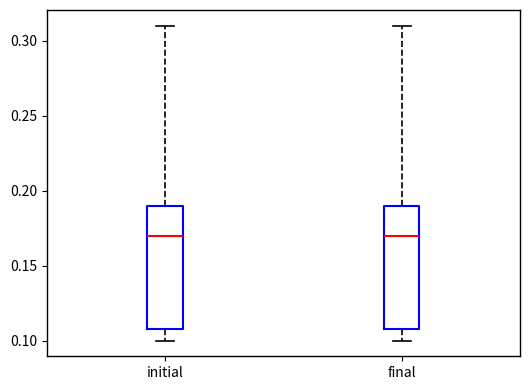

Reading left to right, transcribe this box plot: for each box, give where its median line is, the range the box spans, and where its two whiskers end, as read against the y-axis. The values are not printed on the chart, so give them approximately, as read against the axis.

initial: median 0.17, box 0.11 to 0.19, whiskers 0.10 to 0.31
final: median 0.17, box 0.11 to 0.19, whiskers 0.10 to 0.31